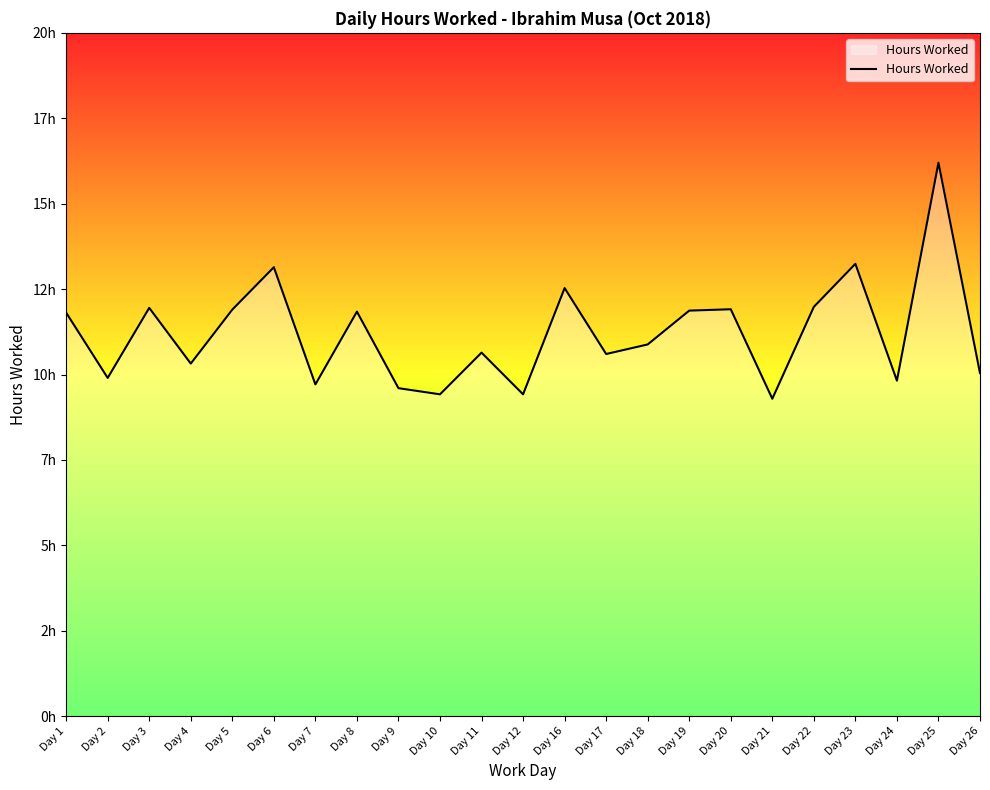

Reading left to right, what are all the values shown in this chart?

Day 1=11.8	Day 2=9.9	Day 3=11.9	Day 4=10.3	Day 5=11.9	Day 6=13.1	Day 7=9.7	Day 8=11.8	Day 9=9.6	Day 10=9.4	Day 11=10.6	Day 12=9.4	Day 16=12.5	Day 17=10.6	Day 18=10.9	Day 19=11.9	Day 20=11.9	Day 21=9.3	Day 22=12.0	Day 23=13.2	Day 24=9.8	Day 25=16.2	Day 26=10.0